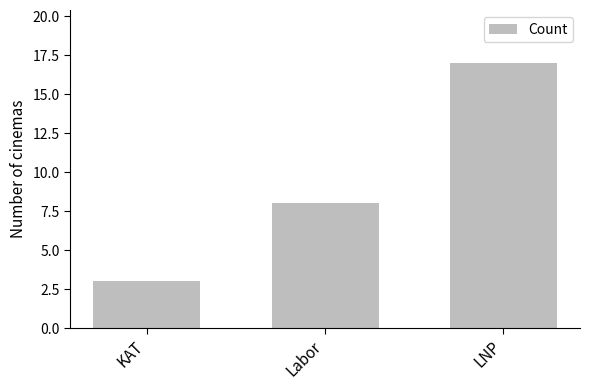

Reading left to right, list all the values displayed in this chart.

3	8	17